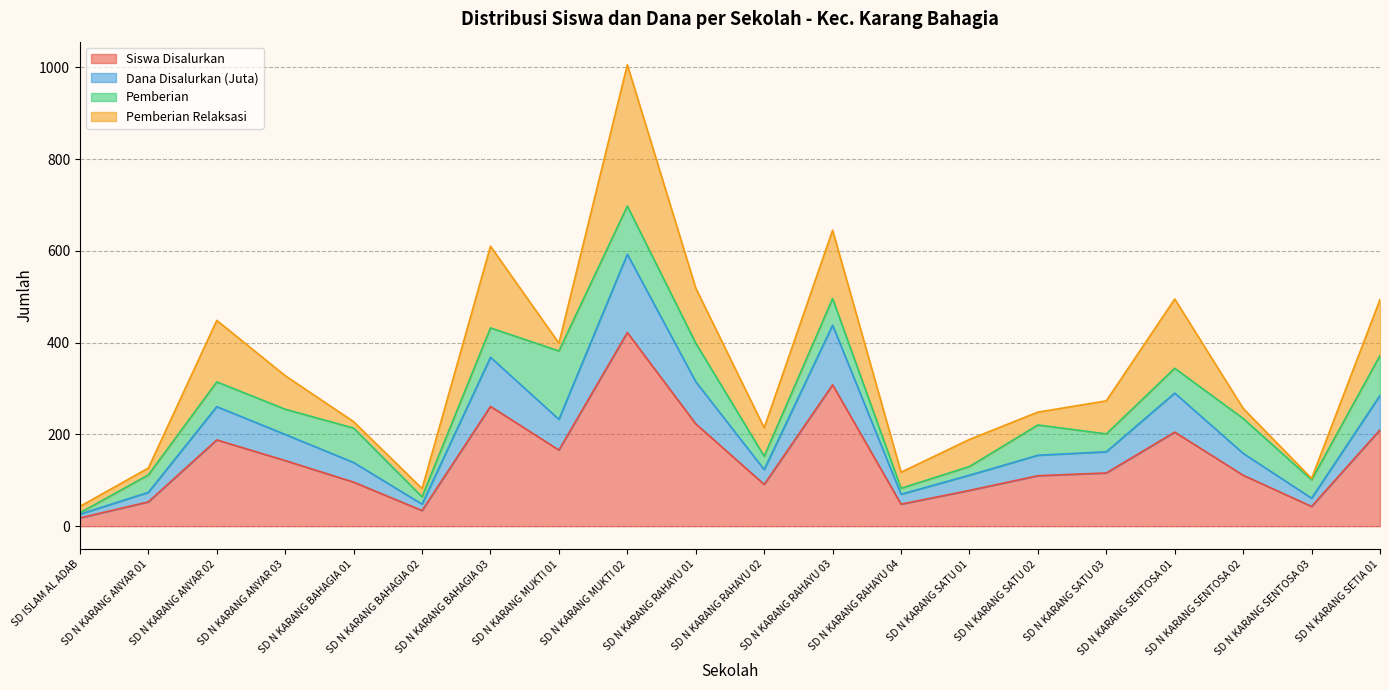

True or false: Dana Disalurkan (Juta) has more than 2 points higher than both neighbors.

True